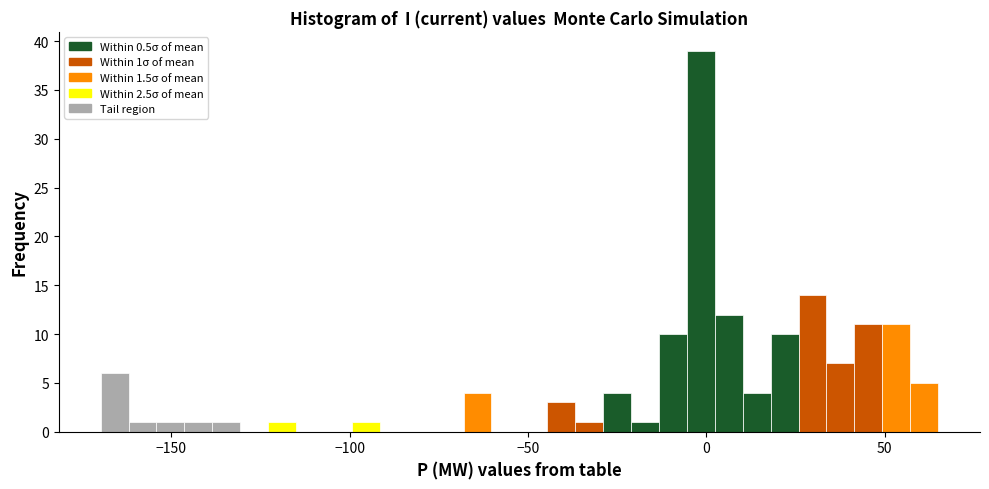

Read against the x-axis, roughly where is the centre of the tallest bar?

0